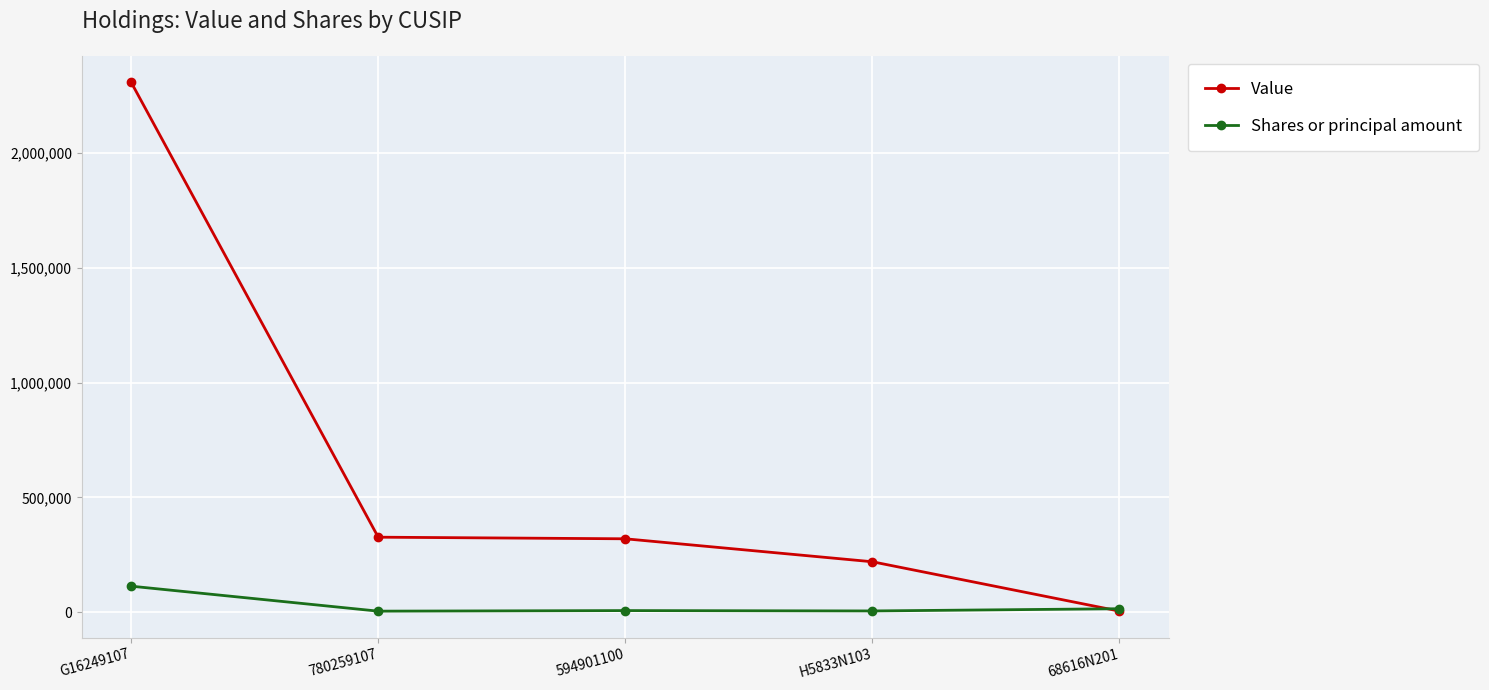

What is the average value of the Value series?

636000